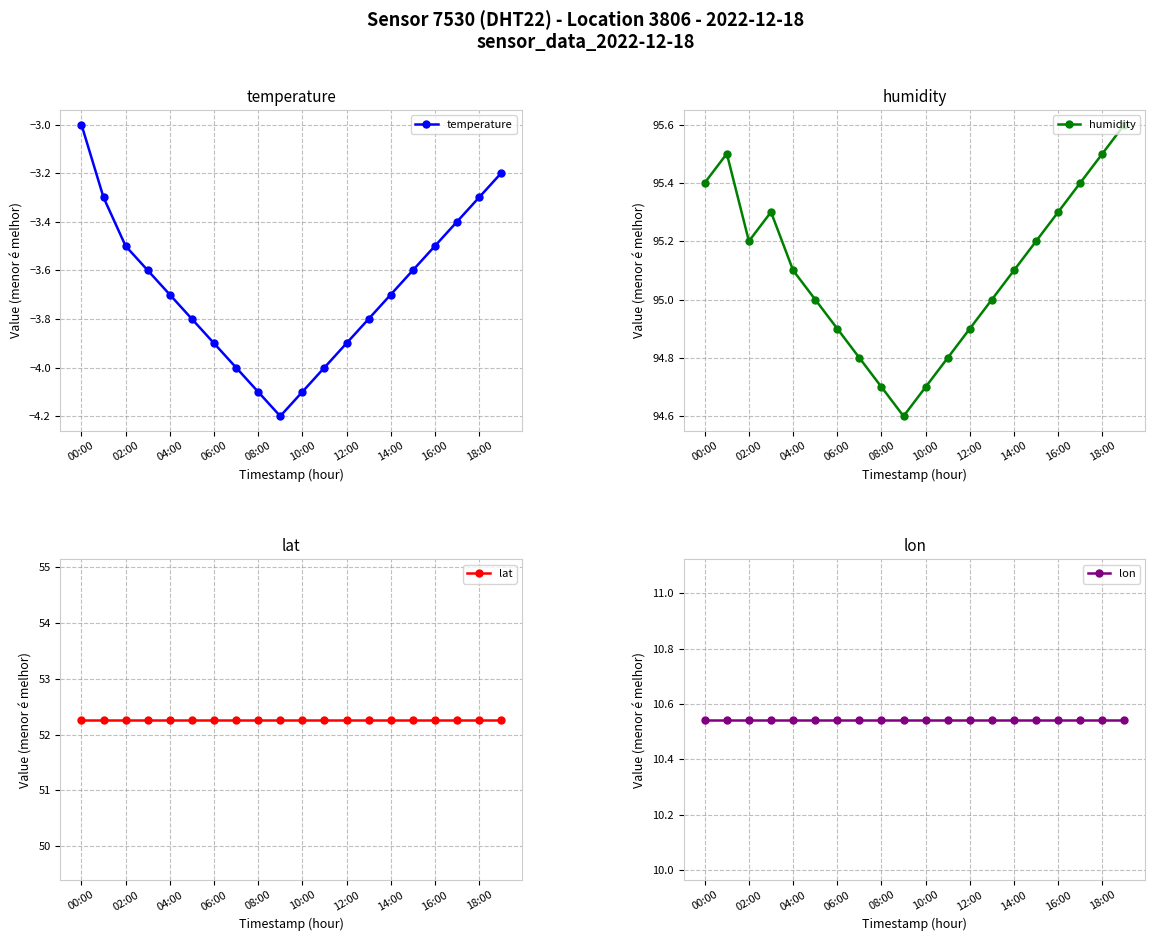

What is the value of the lon point at the 12th from the left?

10.5